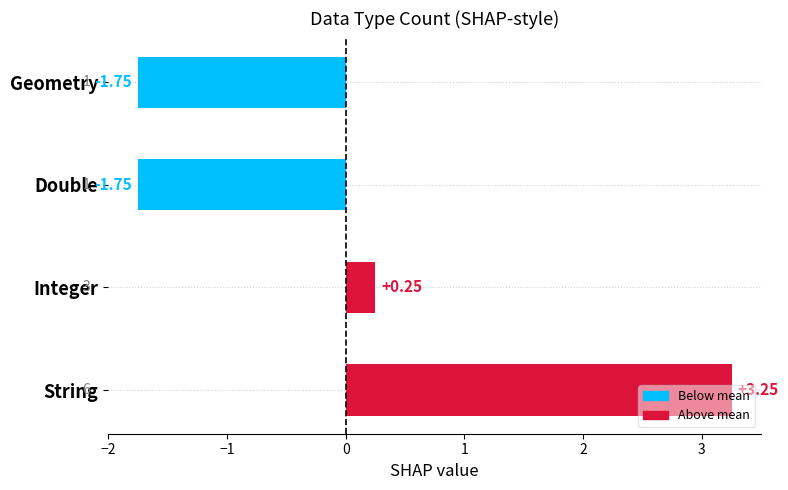

Which category has the highest value across all series?

String